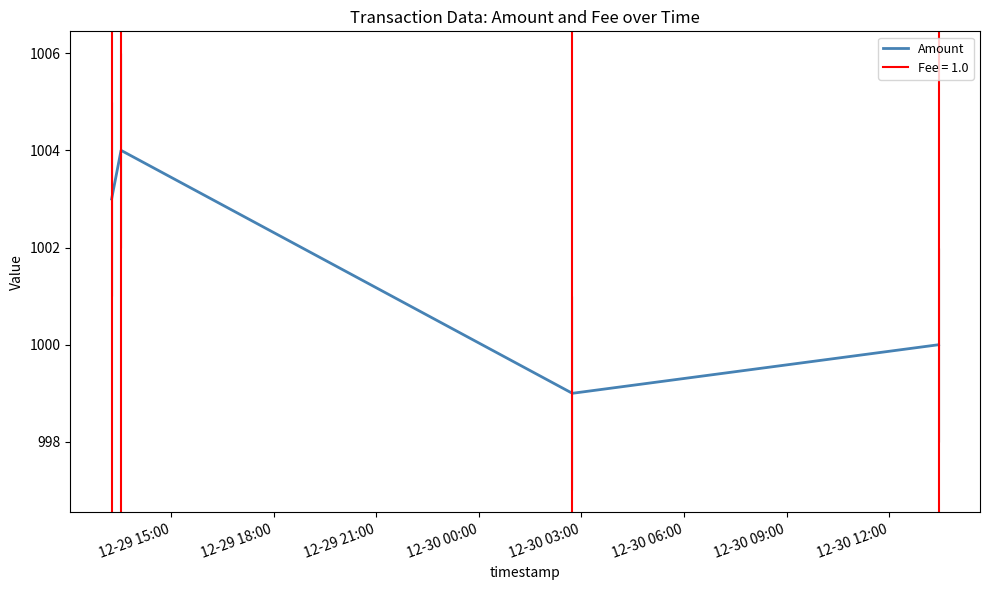

How many interior local peaks does the Amount series have?

1